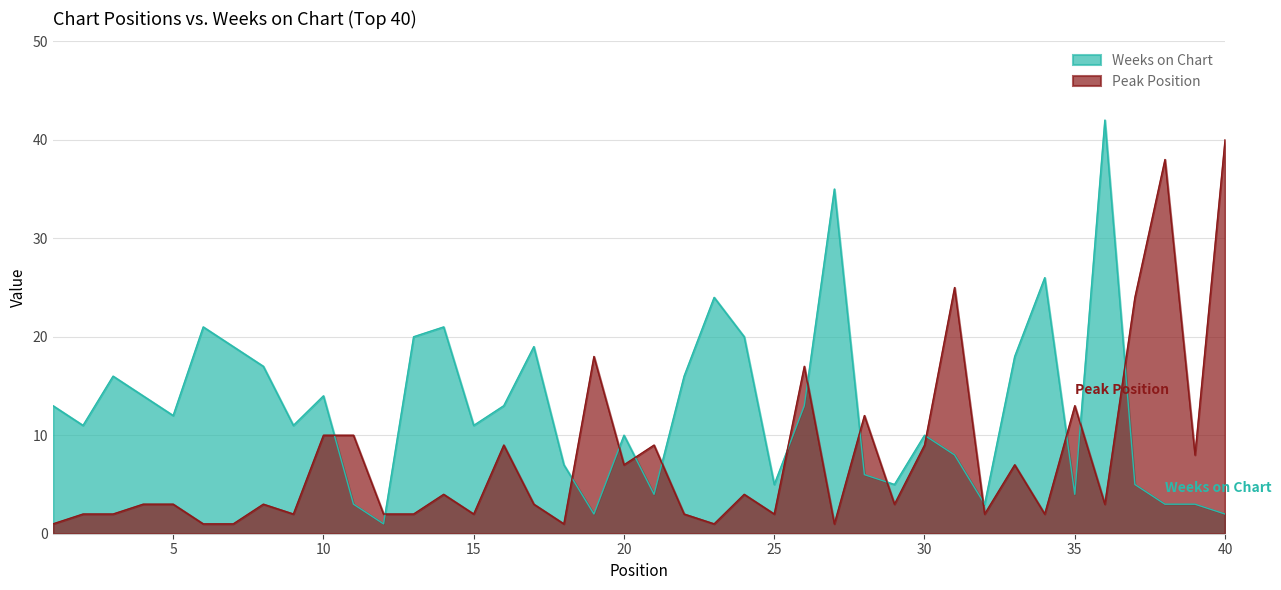

What is the value of the Peak Position point at the 11th from the left?

10